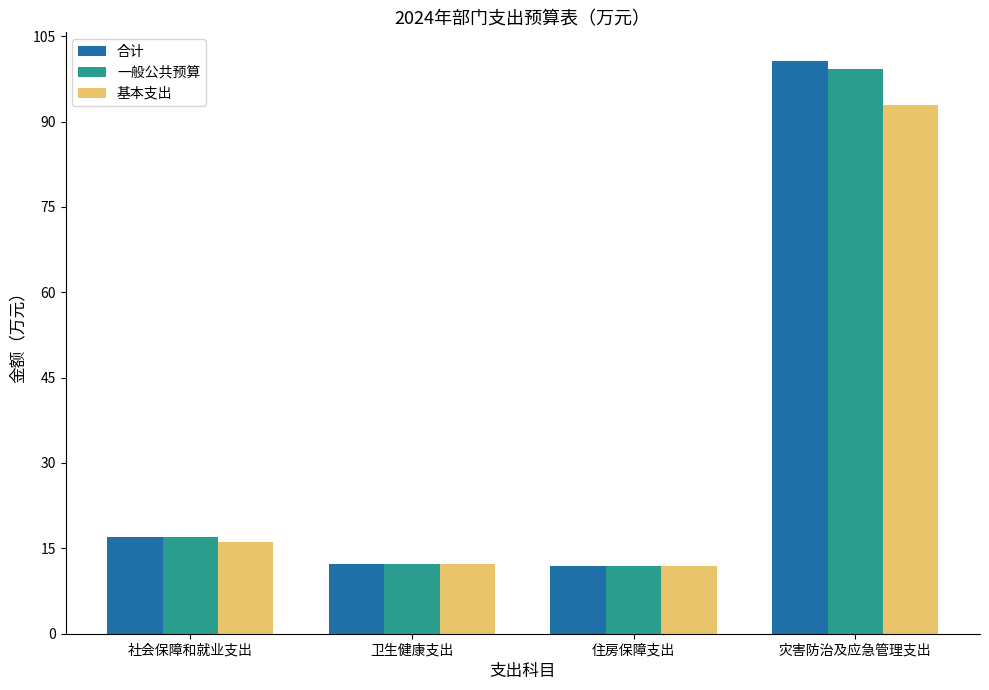

What is the label of the 2nd bar from the right?

住房保障支出